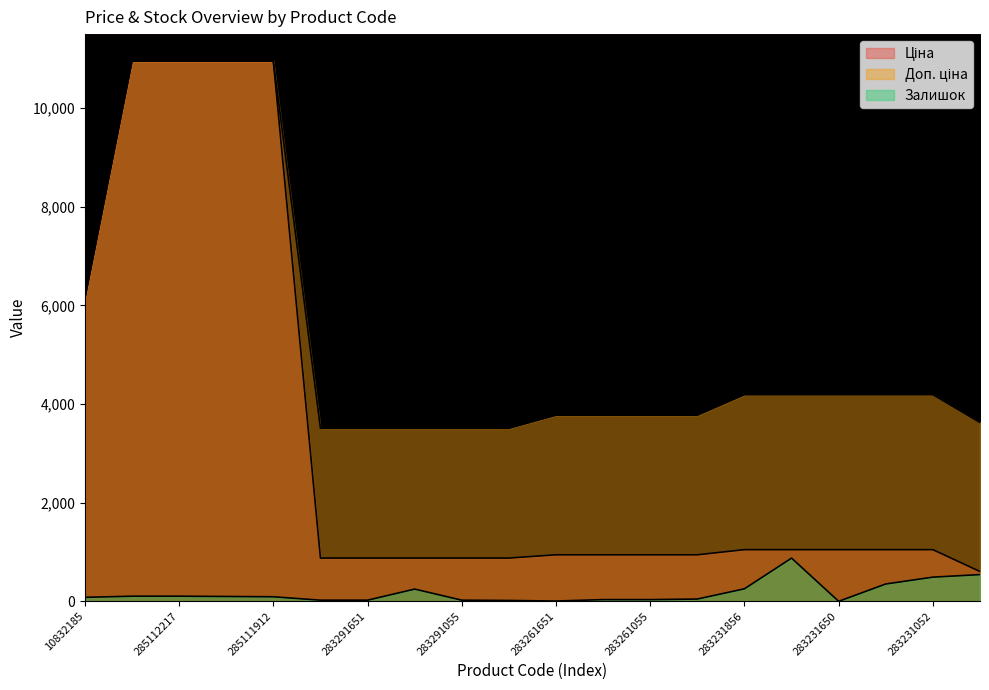

At how many categories does at least one series exceed 10412?

4